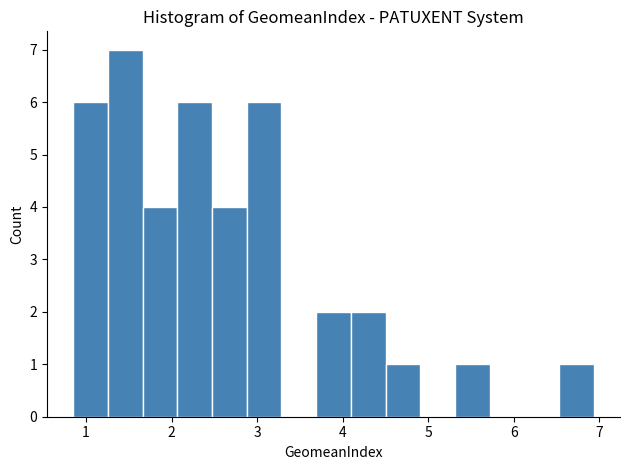

Over which range of the x-axis is the bar tallest?

1.3 to 1.7